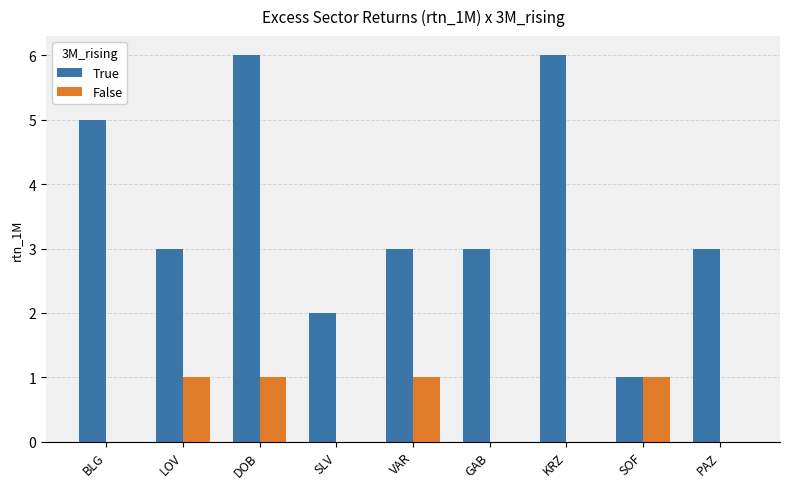

What is the spread (max minus min) of values at KRZ?

6